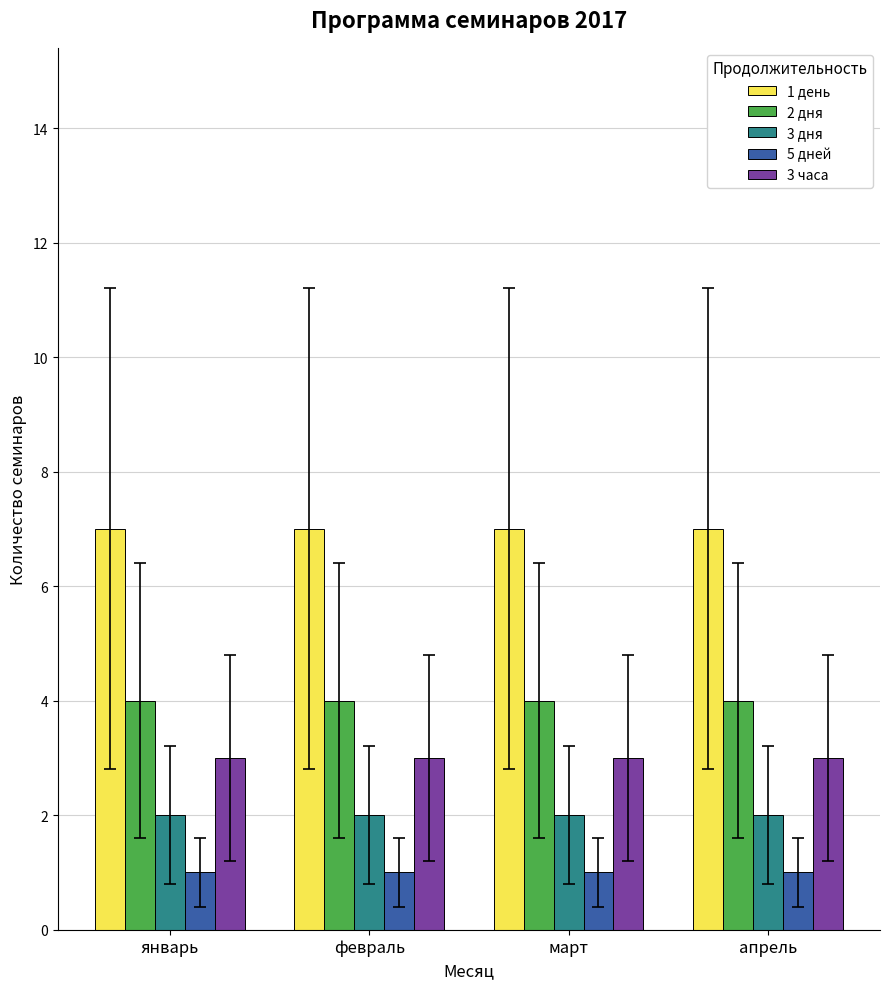

How many series are shown in this chart?

5